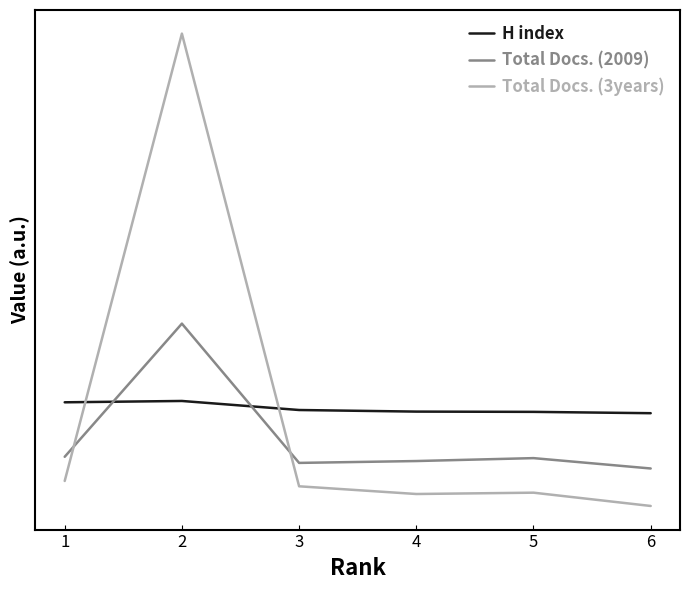

True or false: H index and Total Docs. (3years) cross at least once.

True